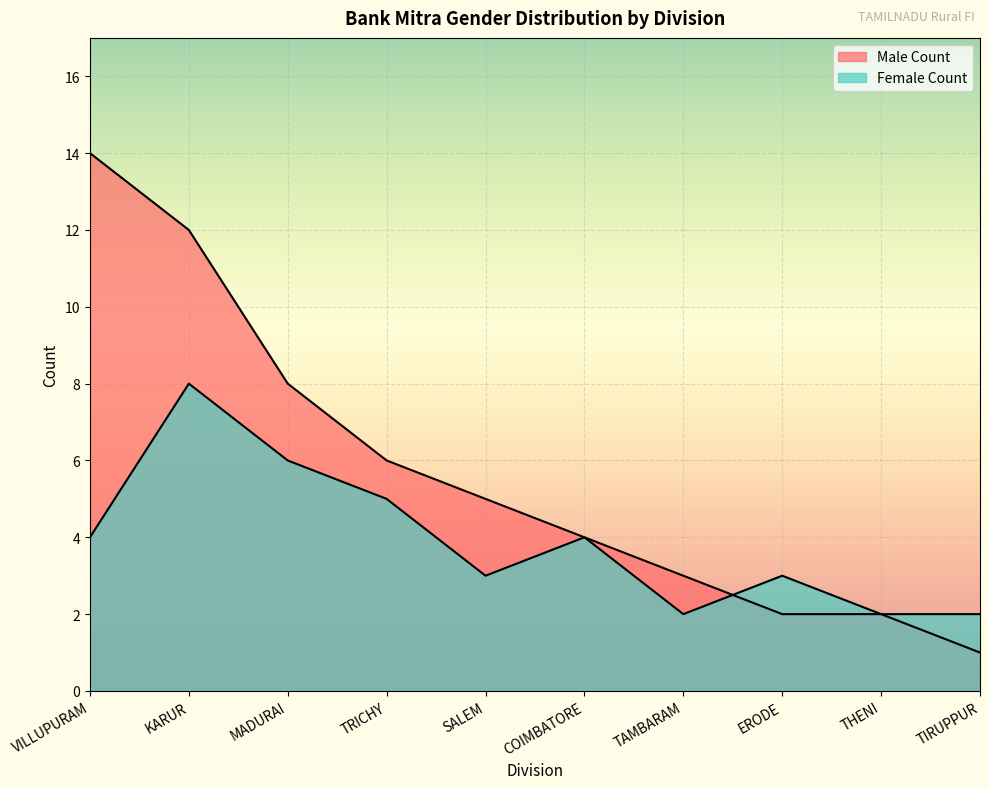

Reading left to right, what are all the values shown in this chart?

Male Count: 14	12	8	6	5	4	3	2	2	1
Female Count: 4	8	6	5	3	4	2	3	2	2